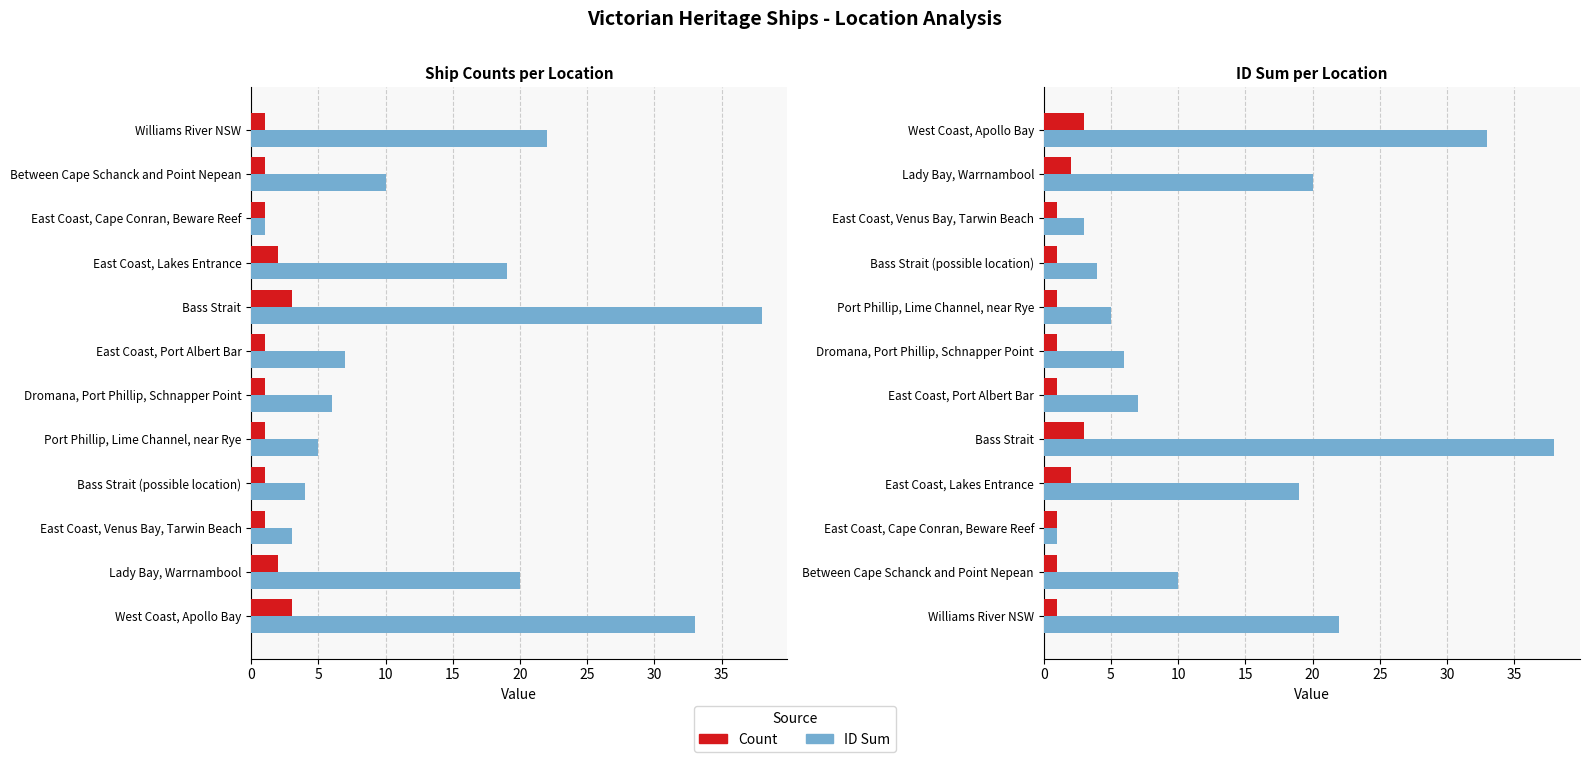

List the series in order of their peak value, lowest first.

Count, ID Sum